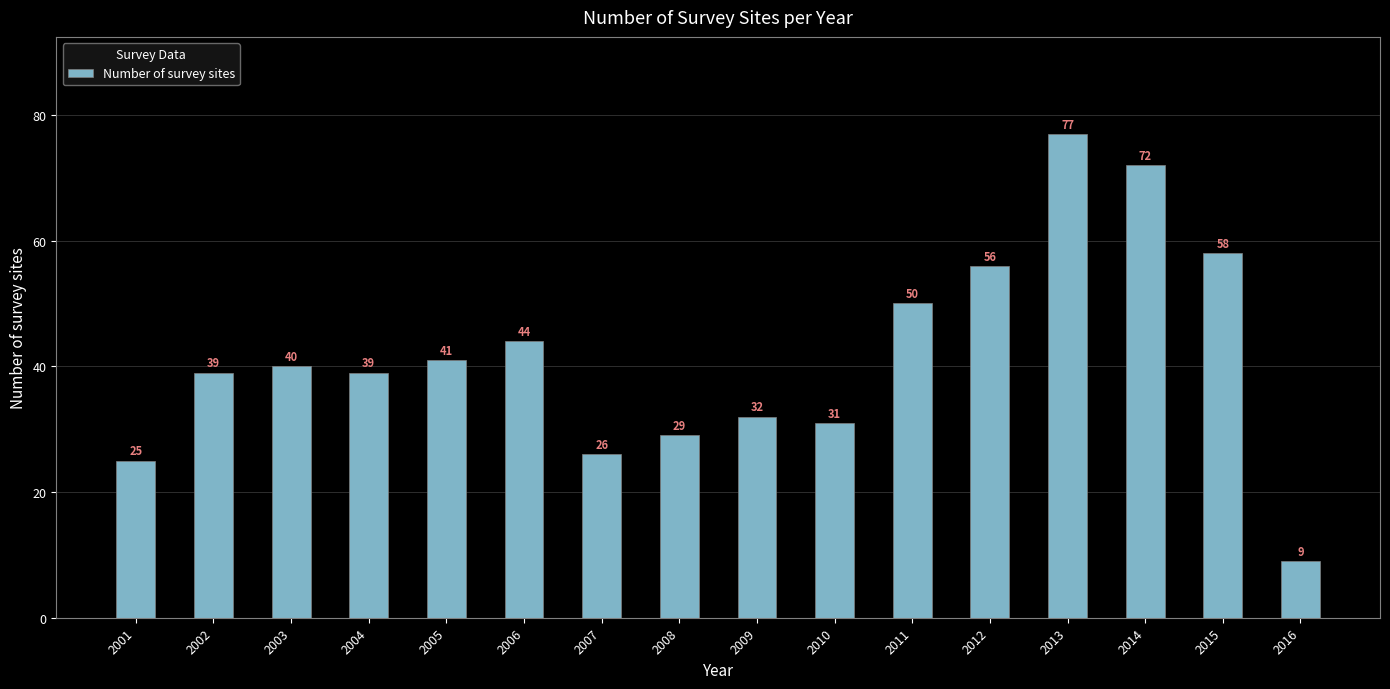

Does the chart contain any negative values?

No